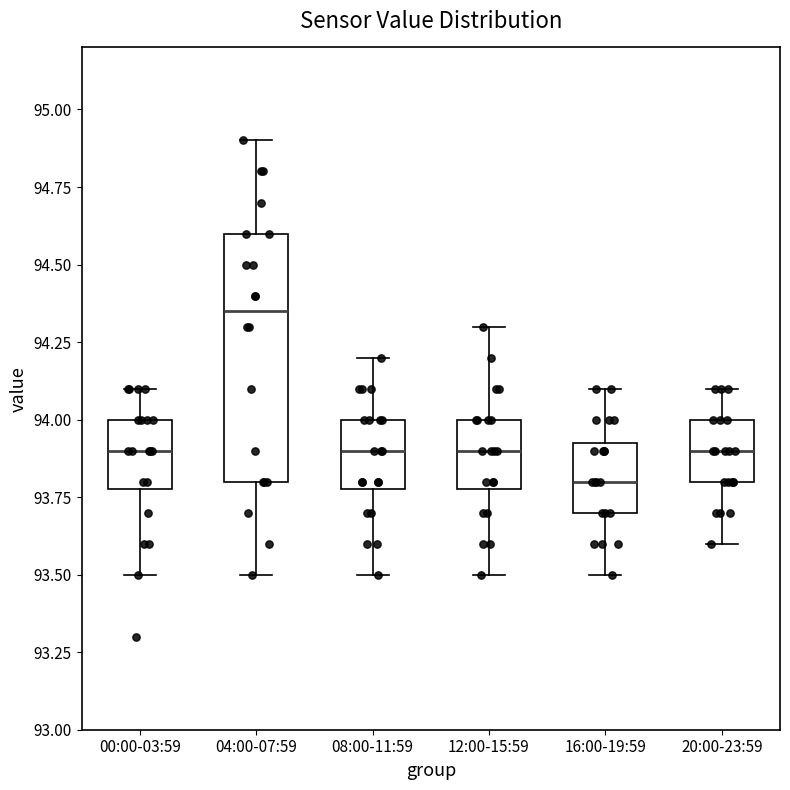

Reading left to right, read every box against the y-axis: the position of its median line, the range the box covers, and the ends of its whiskers. The values are not printed on the chart, so give them approximately, as read against the axis.

00:00-03:59: median 93.90, box 93.80 to 94.00, whiskers 93.50 to 94.10
04:00-07:59: median 94.35, box 93.80 to 94.60, whiskers 93.50 to 94.90
08:00-11:59: median 93.90, box 93.80 to 94.00, whiskers 93.50 to 94.20
12:00-15:59: median 93.90, box 93.80 to 94.00, whiskers 93.50 to 94.30
16:00-19:59: median 93.80, box 93.70 to 93.95, whiskers 93.50 to 94.10
20:00-23:59: median 93.90, box 93.80 to 94.00, whiskers 93.60 to 94.10